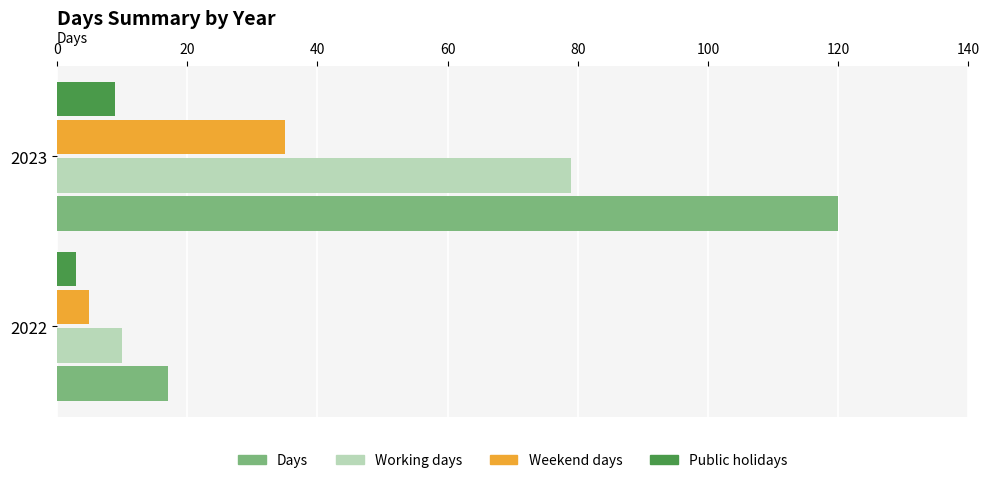

Rank the series by their average value, from highest to lowest.

Days, Working days, Weekend days, Public holidays